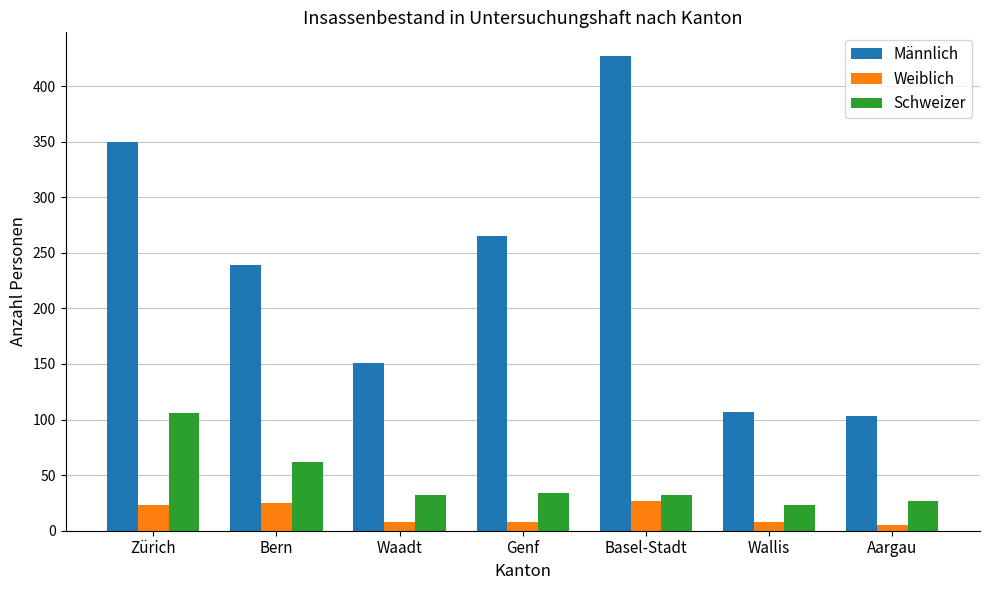

What are all the series names shown in the legend?

Männlich, Weiblich, Schweizer